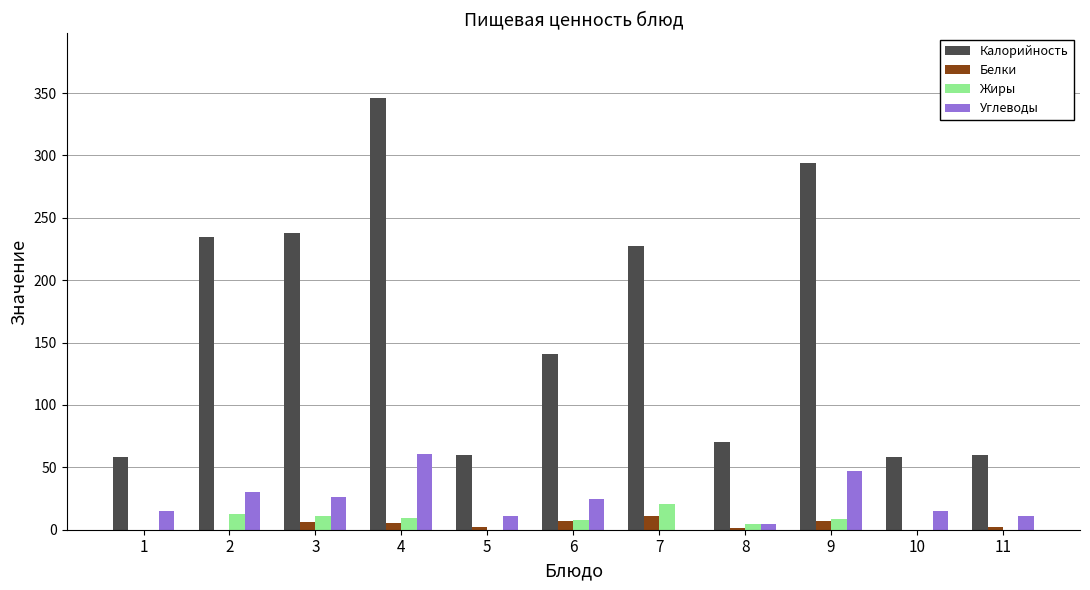

What is the maximum value for Калорийность?

346.0